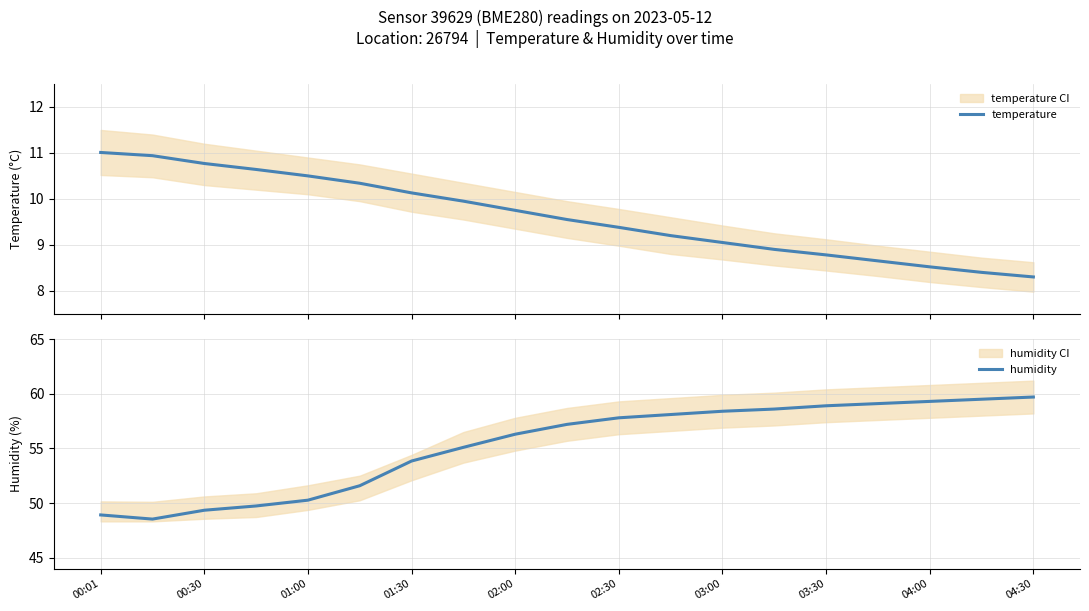

What is the difference between the maximum and second lowest values in the temperature series?

2.6